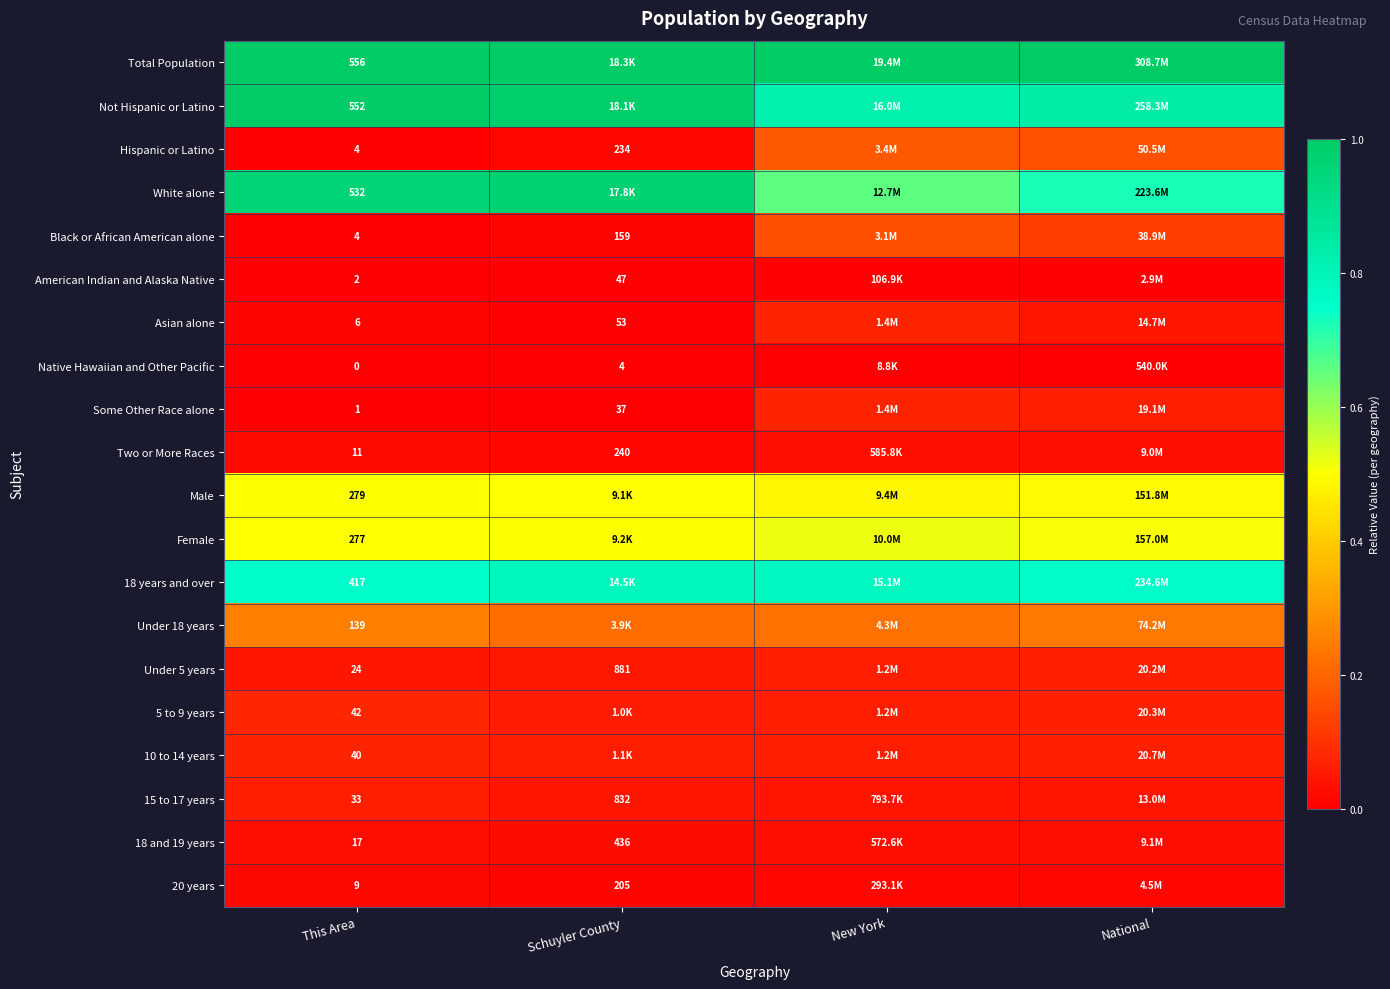

Rank the series by their maximum value, from lowest to highest.

Native Hawaiian and Other Pacific, American Indian and Alaska Native, 20 years, Two or More Races, 18 and 19 years, 15 to 17 years, Under 5 years, 10 to 14 years, Asian alone, Some Other Race alone, 5 to 9 years, Black or African American alone, Hispanic or Latino, Under 18 years, Male, Female, 18 years and over, White alone, Not Hispanic or Latino, Total Population